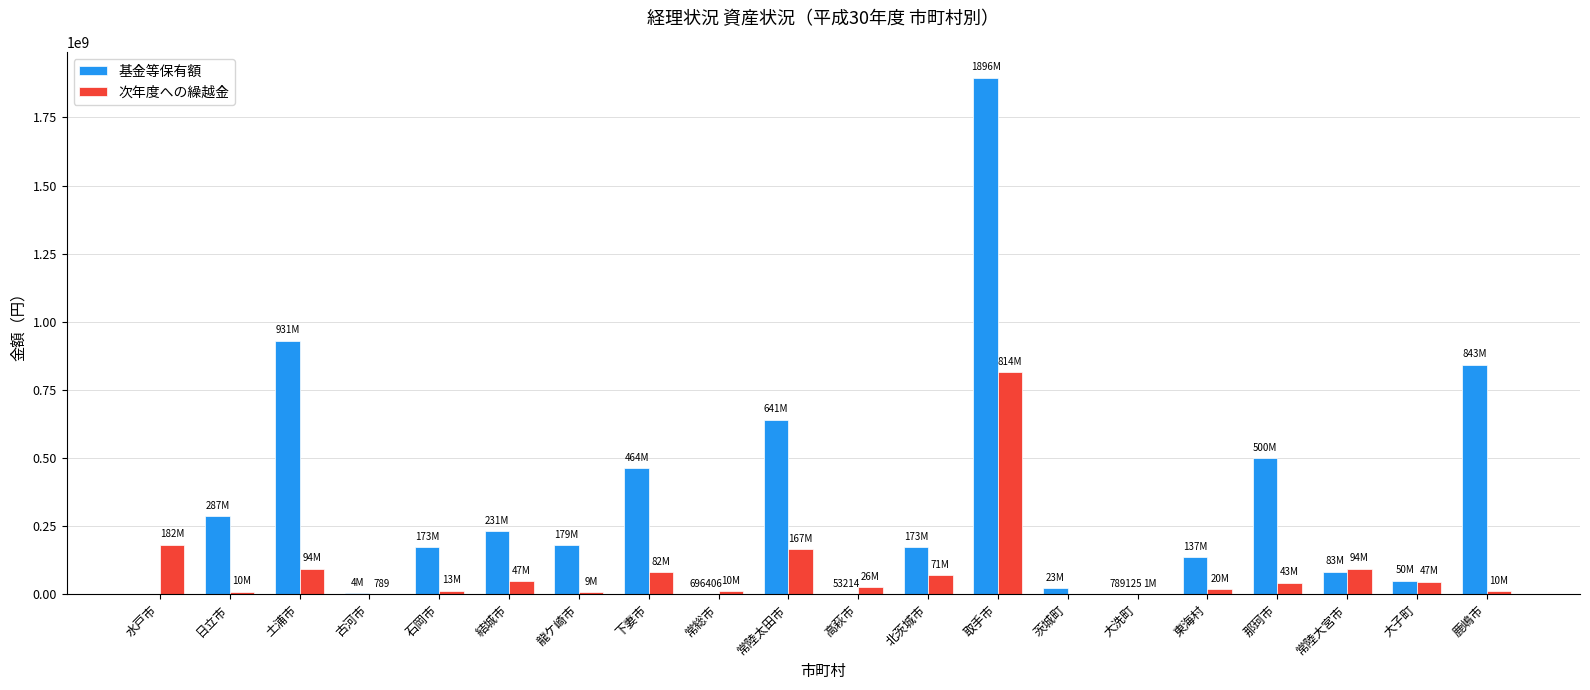

True or false: 基金等保有額 has a value of 173239561 at 北茨城市.

True